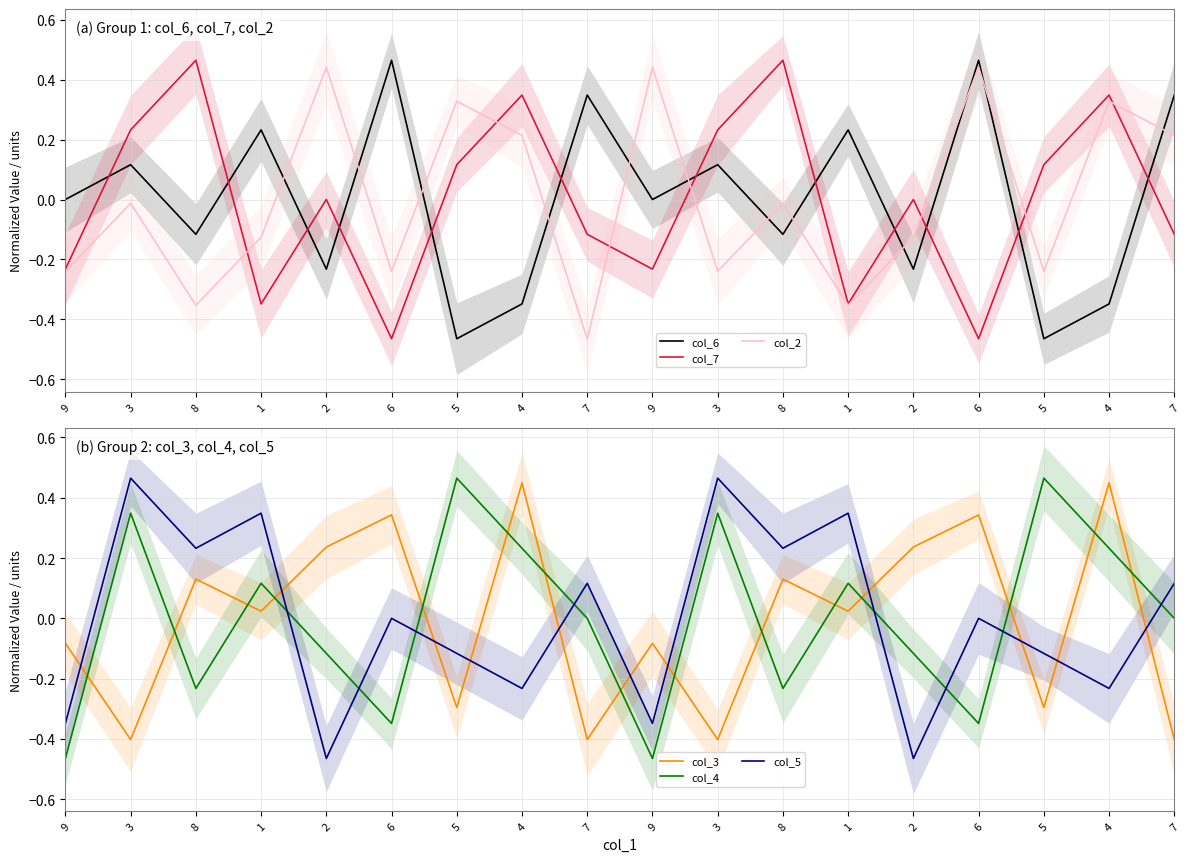

Which series has the largest range (max minus min)?

col_6